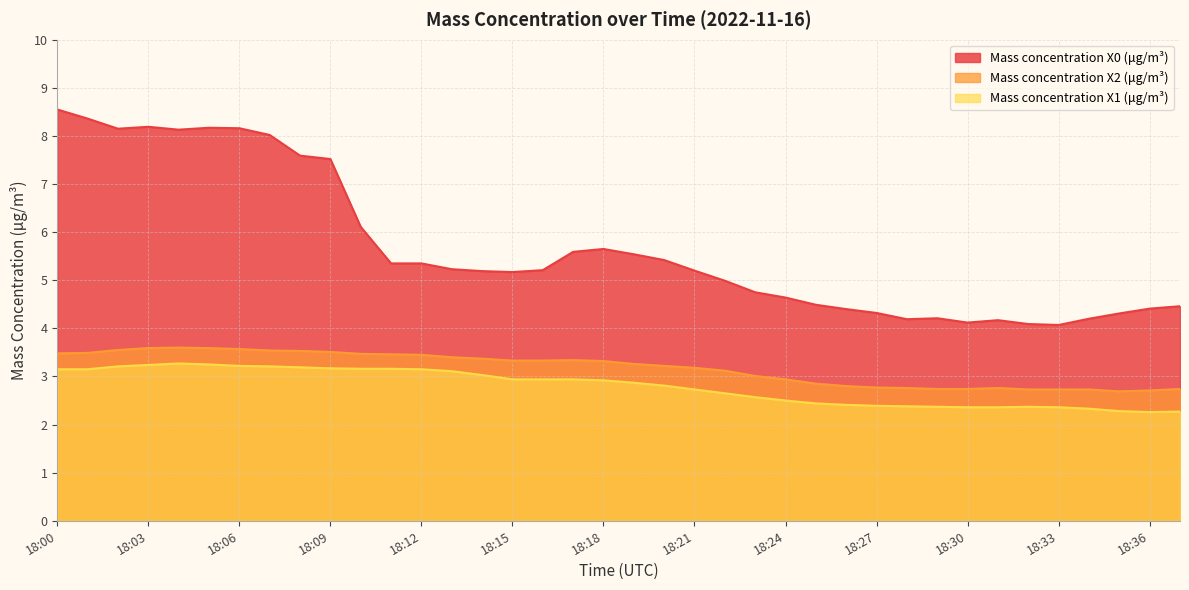

What is the total value across all series at 18:01?

15.0